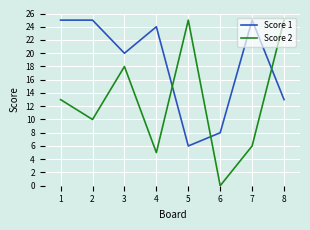

What are all the series names shown in the legend?

Score 1, Score 2